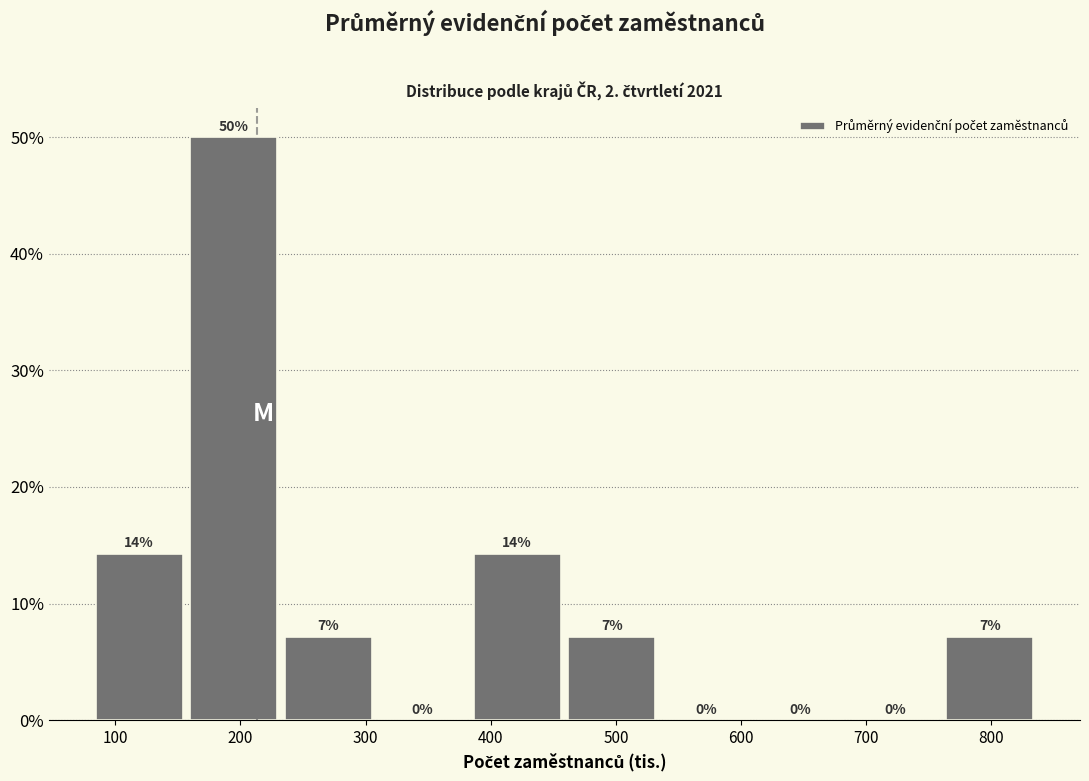

Over which range of the x-axis is the bar tallest?

160 to 230